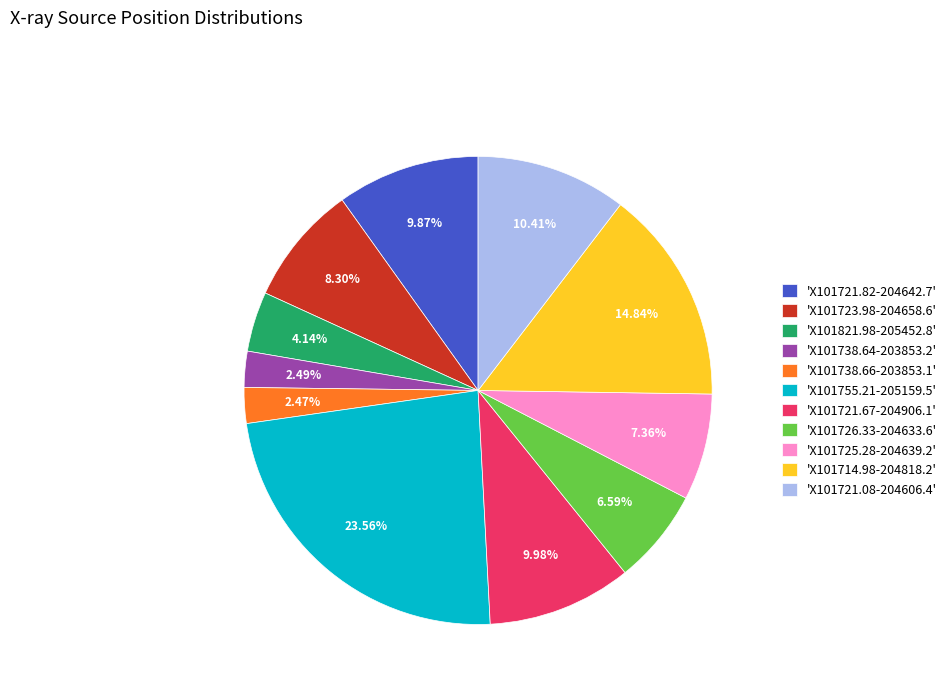

What is the ratio of the value at 'X101726.33-204633.6' to the value at 'X101714.98-204818.2'?

0.4